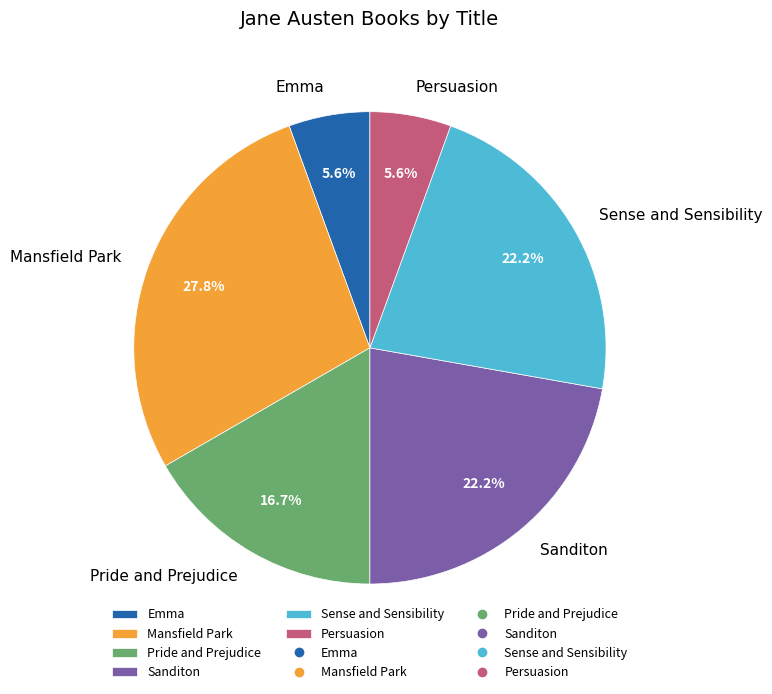

What is the largest slice in the pie chart?

Mansfield Park